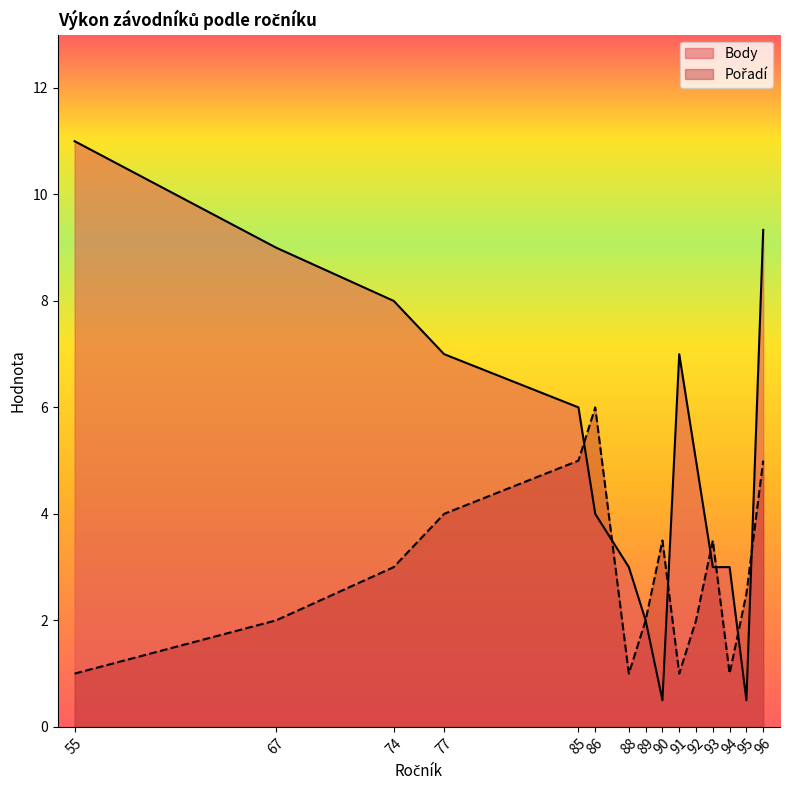

Which series has the widest spread of values?

Body